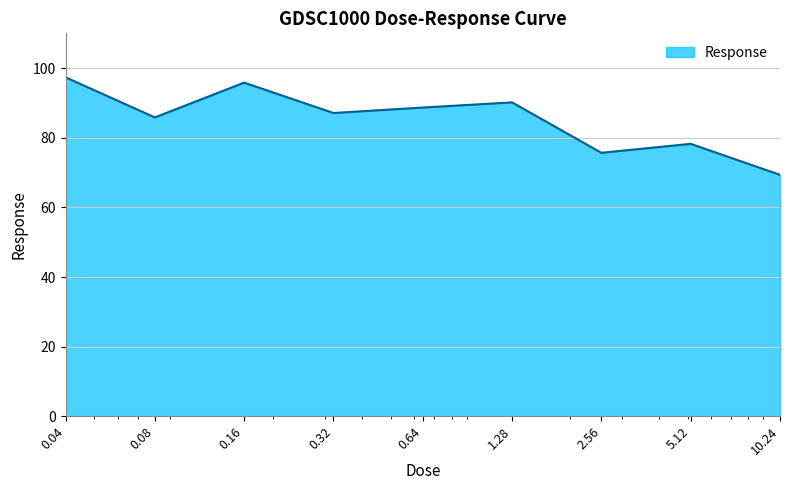

What is the greatest value displayed?

97.4